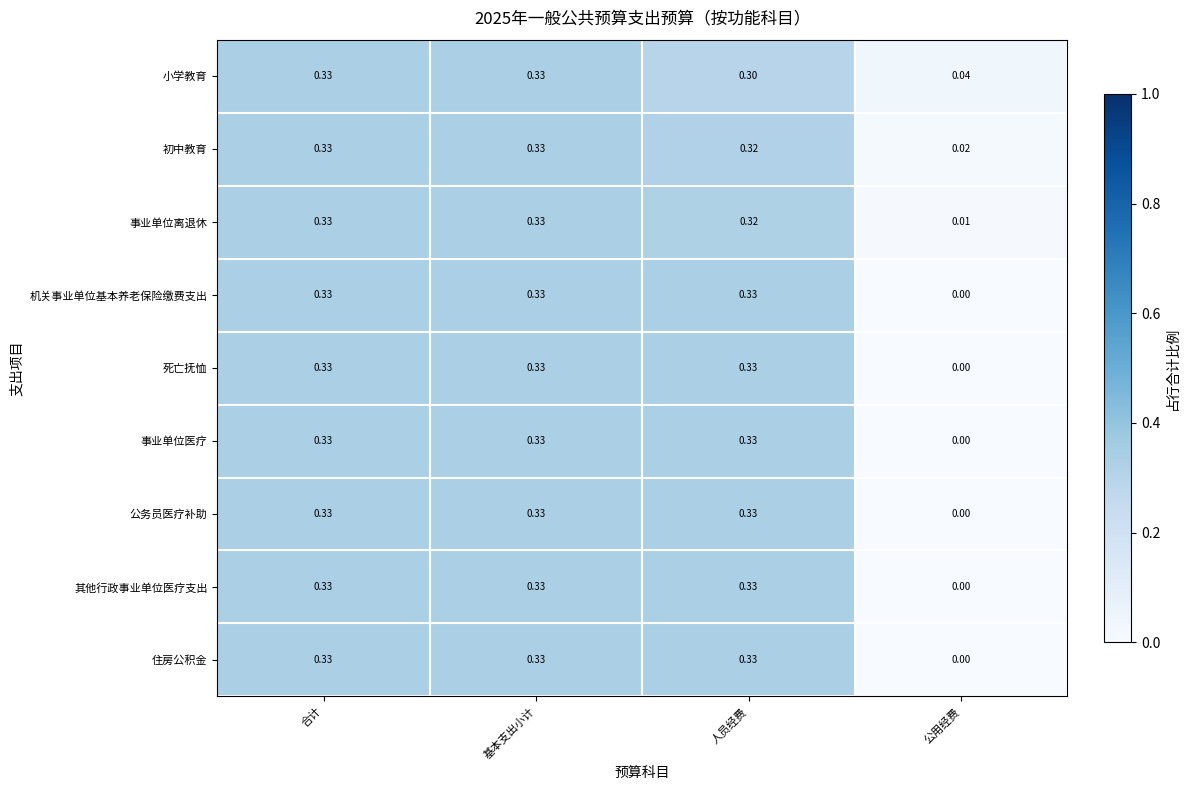

Between 合计 and 人员经费, which series saw the biggest shift?

小学教育